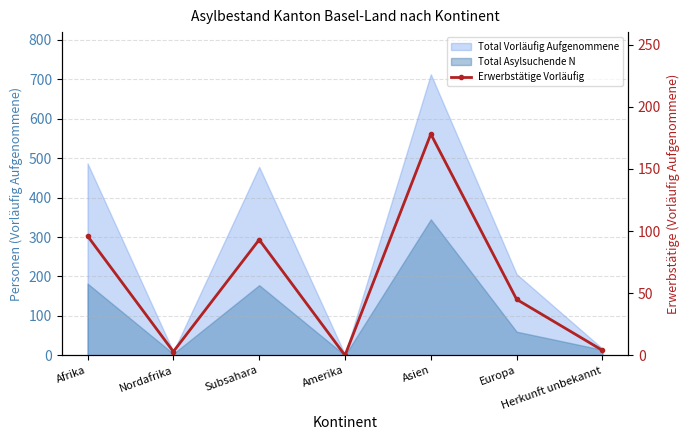

What is the ratio of the value at Asien to the value at Subsahara?

1.9